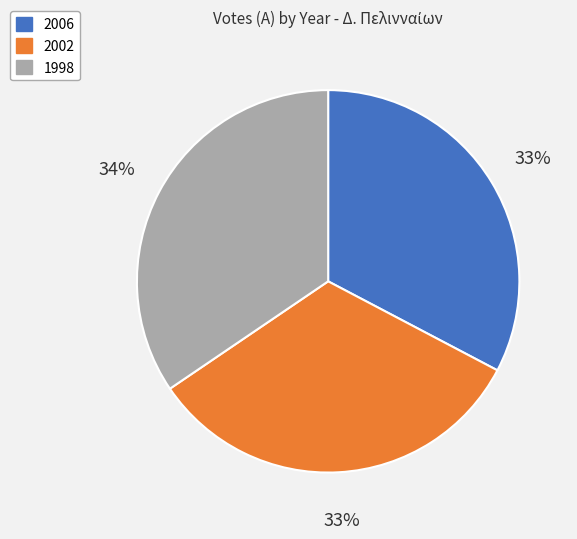

To the nearest percent, what percentage of the pie is 2002?

33%